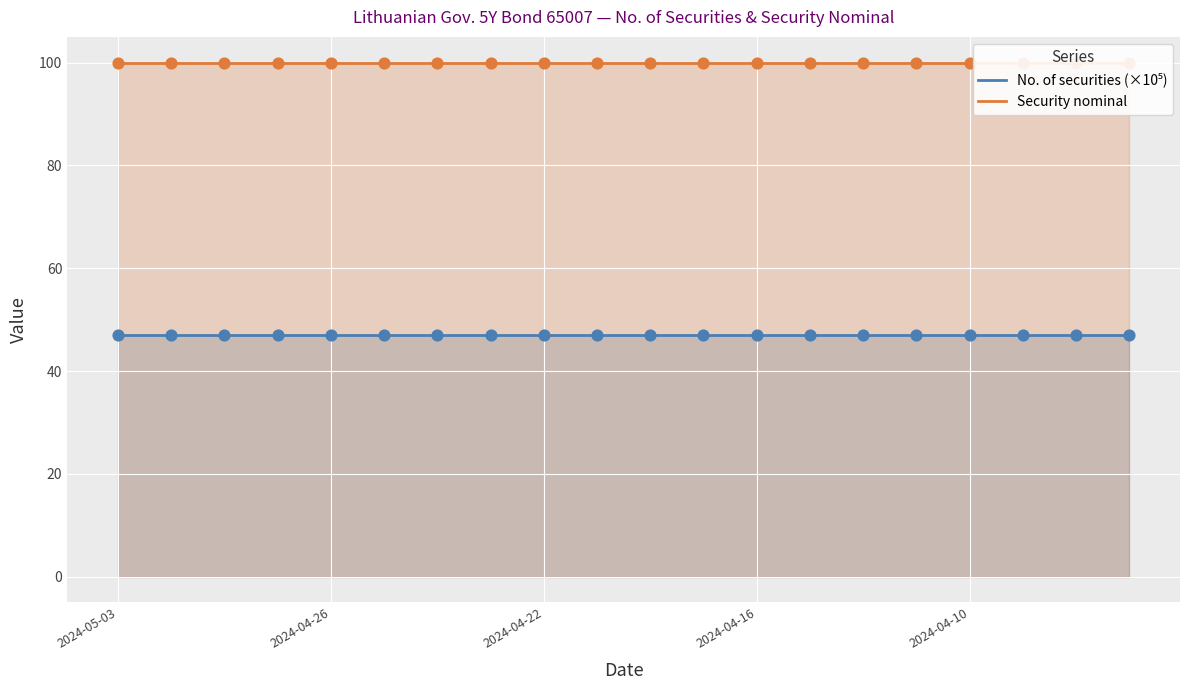

At how many categories does at least one series exceed 70?

20